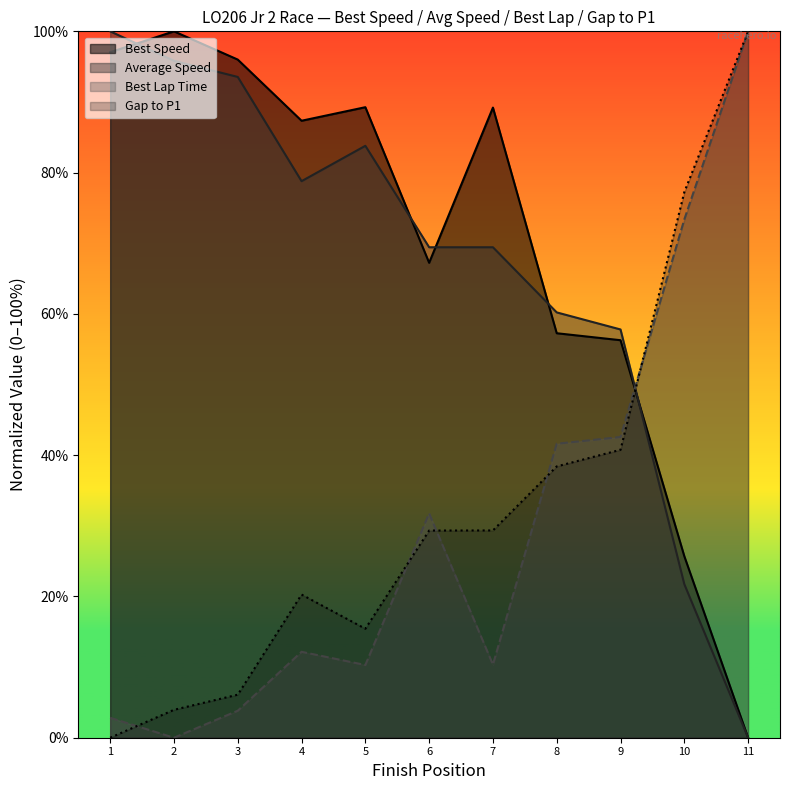

What is the highest value of the Best Lap Time series?

100.0